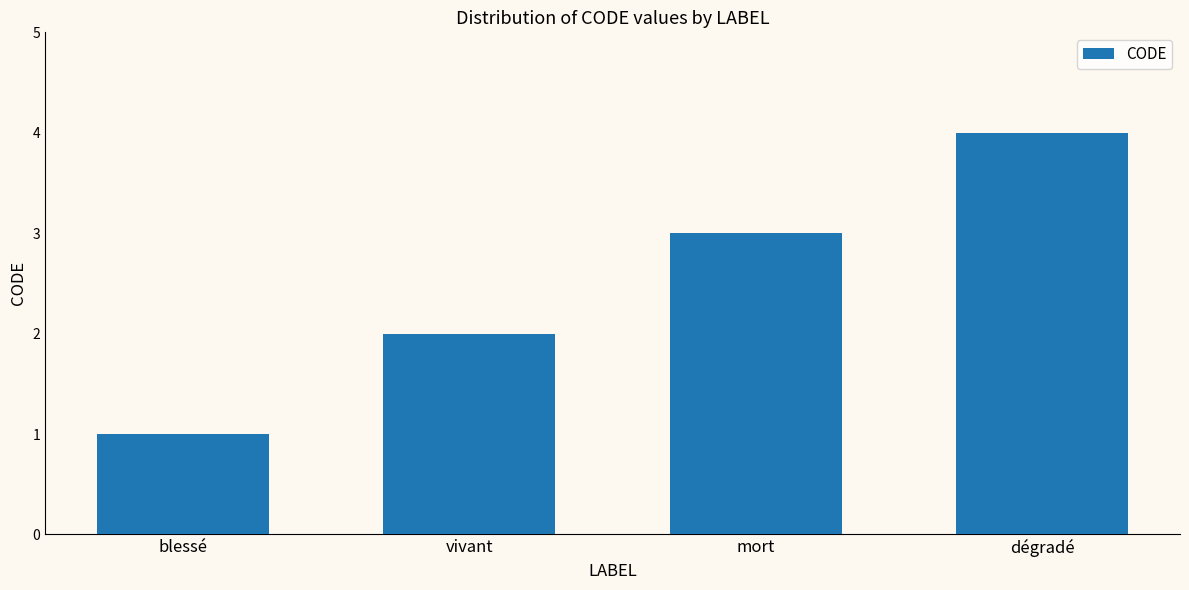

Reading right to left, list all the values displayed in this chart.

dégradé=4	mort=3	vivant=2	blessé=1